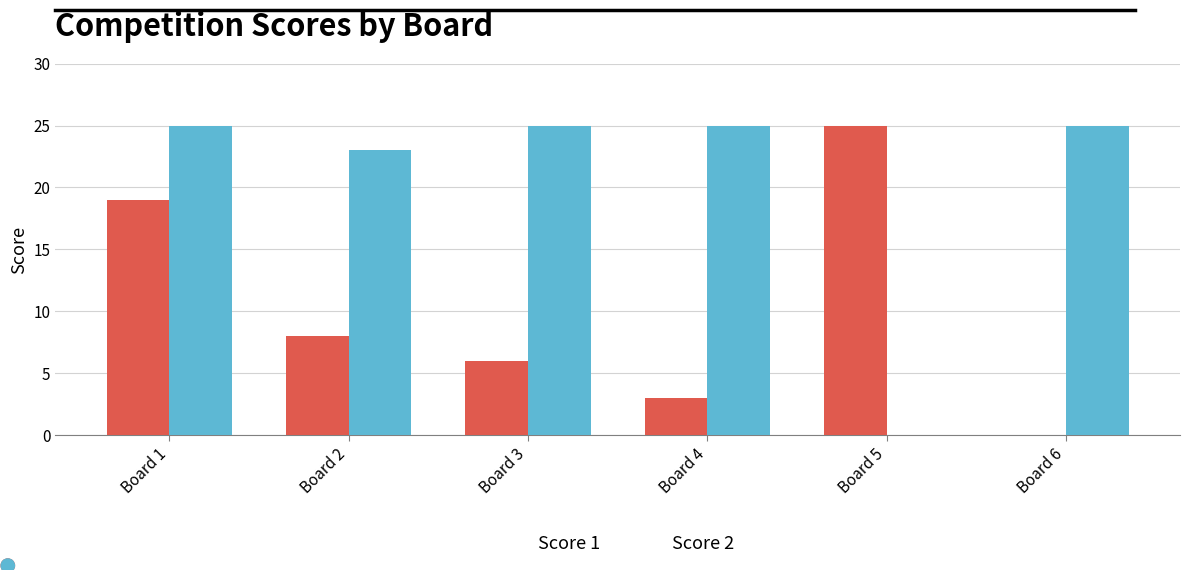

True or false: Score 2 has a value of 39 at Board 3.

False